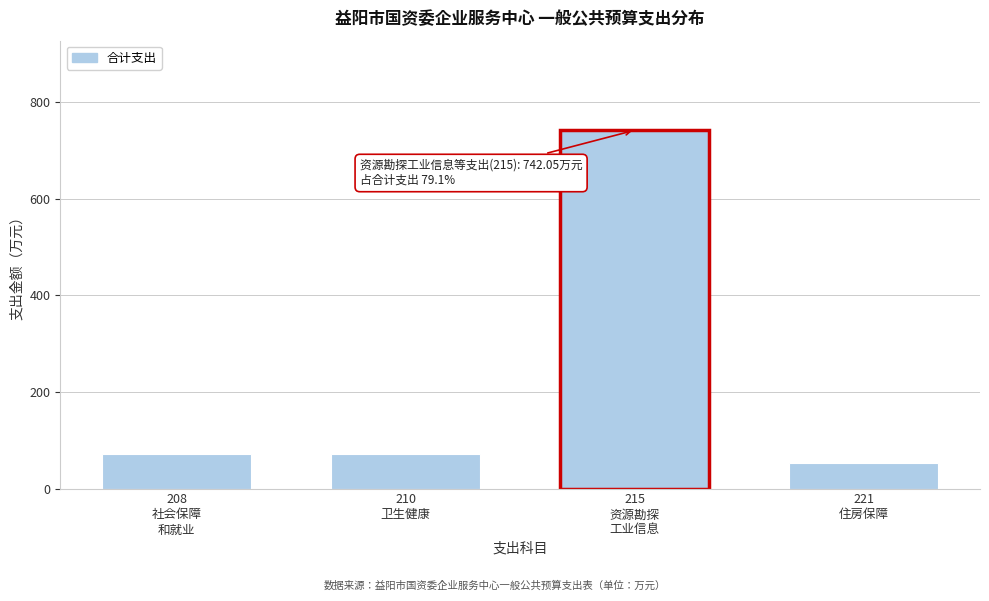

What is the value of the 3rd bar from the left?

742.1